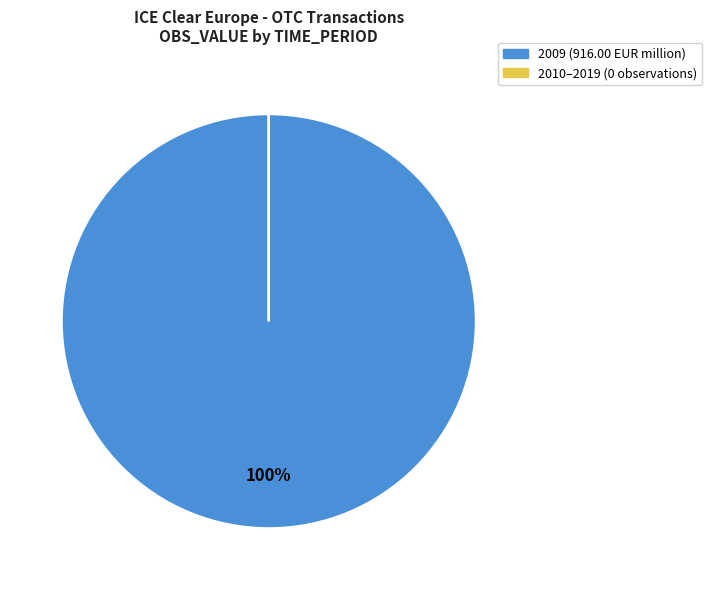

To the nearest percent, what is the difference between the largest and smallest slice percentages?

100%